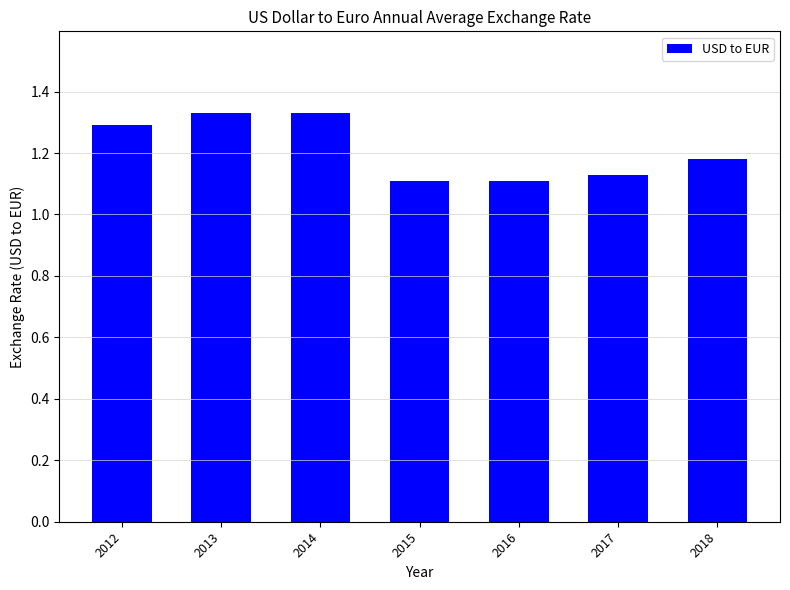

Is it true that the value at 2014 is 1.7?

False